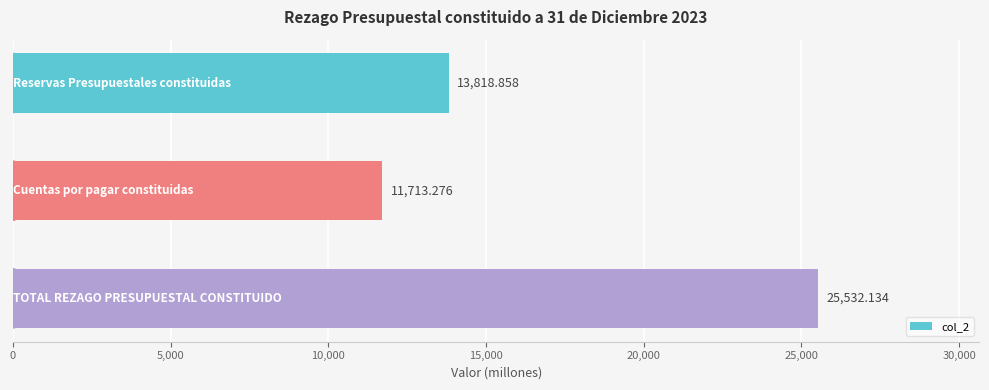

What is the difference between the maximum and minimum values?

13818.9